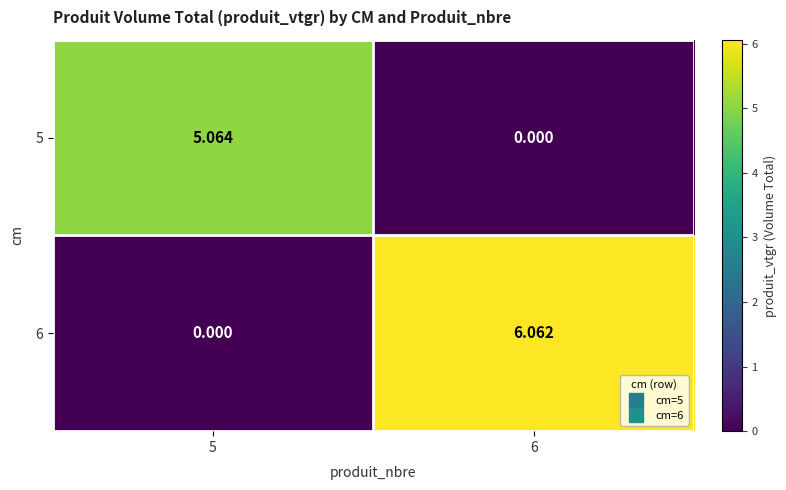

How many categories are shown in the chart?

2